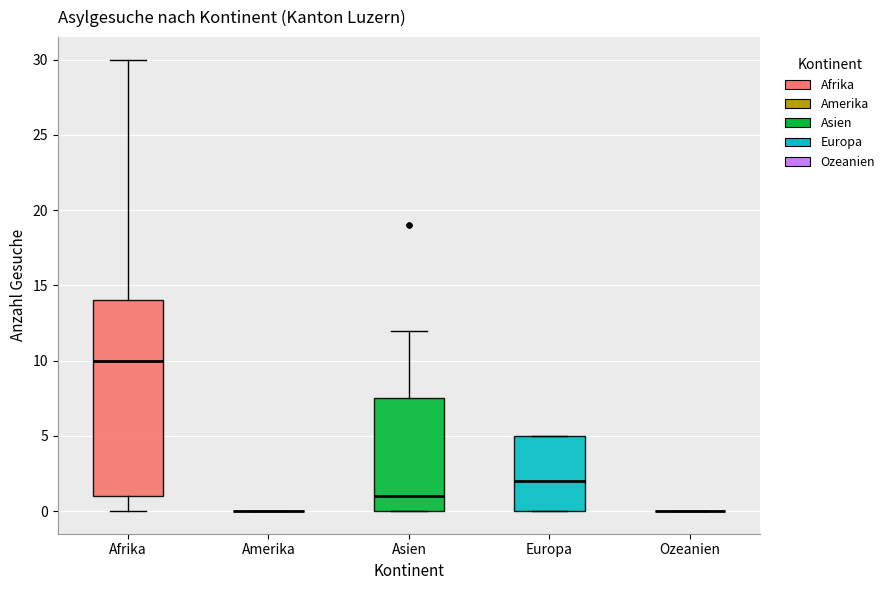

Reading left to right, transcribe this box plot: for each box, give where its median line is, the range the box spans, and where its two whiskers end, as read against the y-axis. The values are not printed on the chart, so give them approximately, as read against the axis.

Afrika: median 10.0, box 1.0 to 14.0, whiskers 0.0 to 30.0
Amerika: box collapsed to a line at 0.0, whiskers 0.0 to 0.0
Asien: median 1.0, box 0.0 to 7.5, whiskers 0.0 to 12.0
Europa: median 2.0, box 0.0 to 5.0, whiskers 0.0 to 5.0
Ozeanien: box collapsed to a line at 0.0, whiskers 0.0 to 0.0